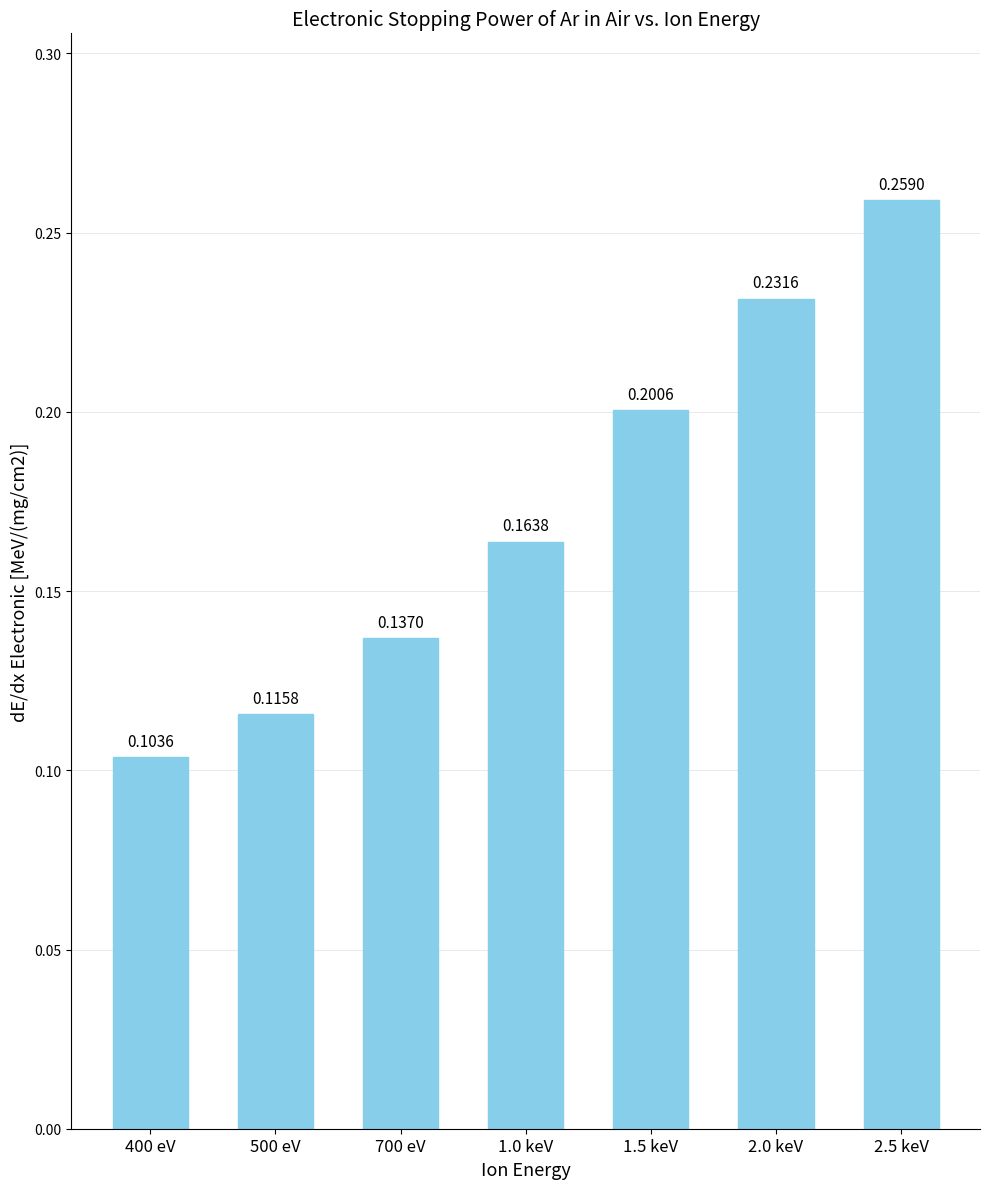

What is the sum of the values at 500 eV and 2.5 keV?

0.4